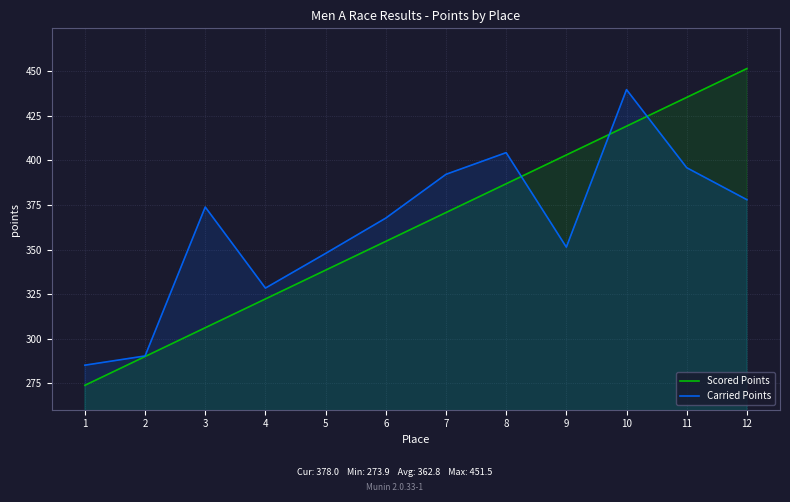

Which label corresponds to the smallest value in the chart?

1